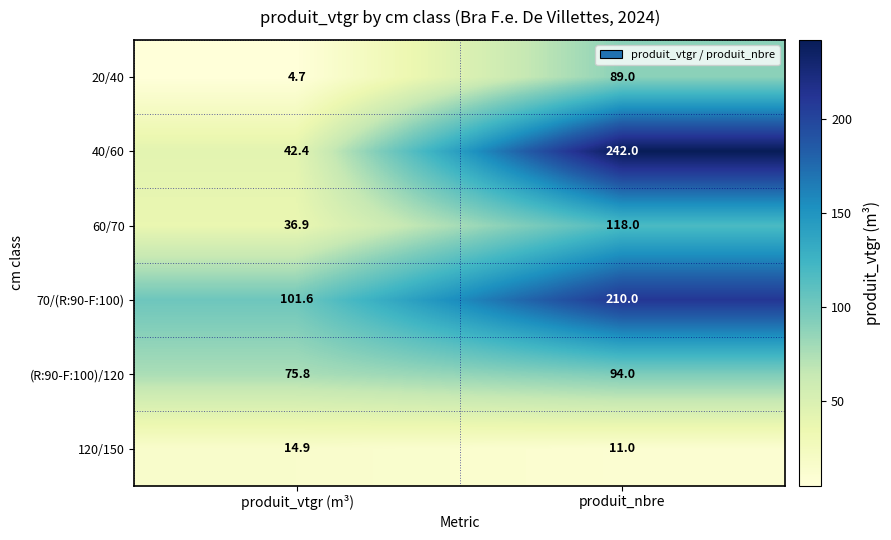

Reading right to left, what are all the values shown in this chart?

20/40: 89.0	4.7
40/60: 242.0	42.4
60/70: 118.0	36.9
70/(R:90-F:100): 210.0	101.6
(R:90-F:100)/120: 94.0	75.8
120/150: 11.0	14.9